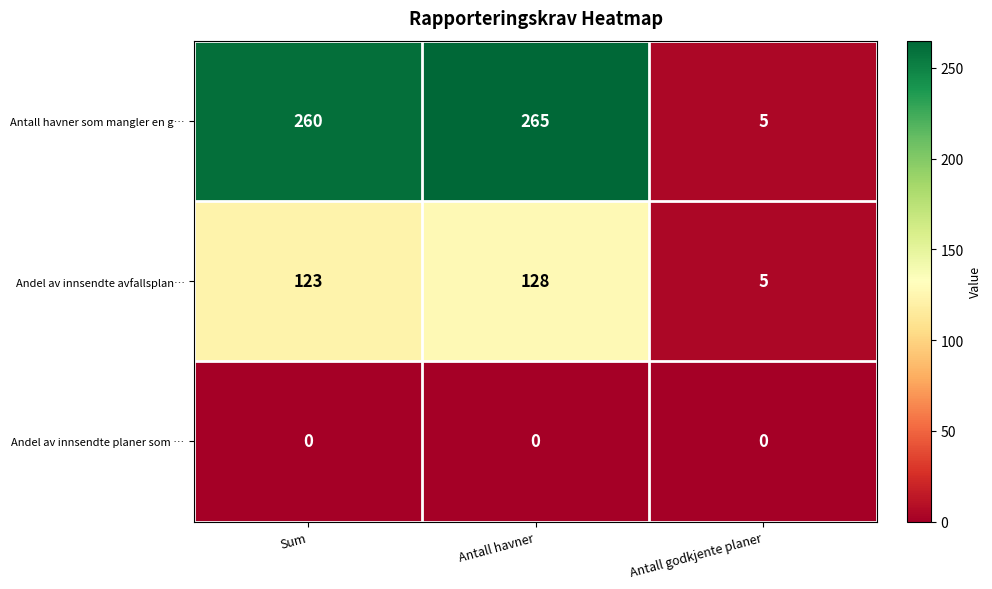

At how many categories does at least one series exceed 79?

2